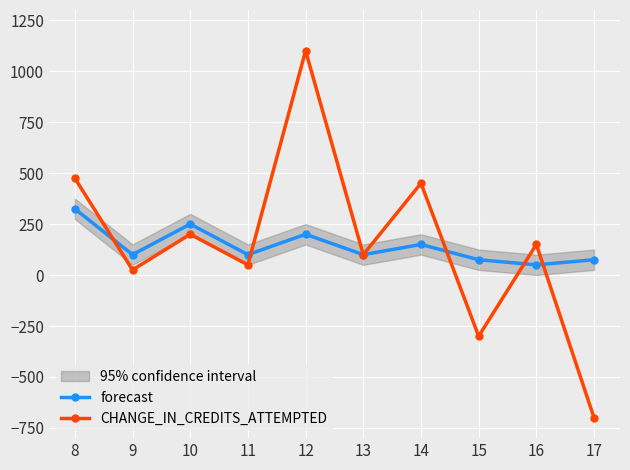

What are all the series names shown in the legend?

forecast, CHANGE_IN_CREDITS_ATTEMPTED